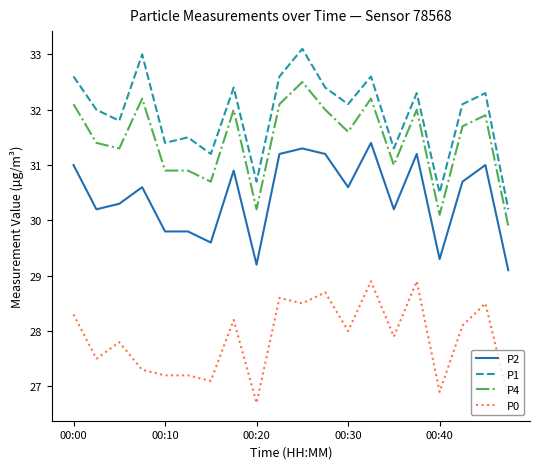

List the series in order of their peak value, highest first.

P1, P4, P2, P0